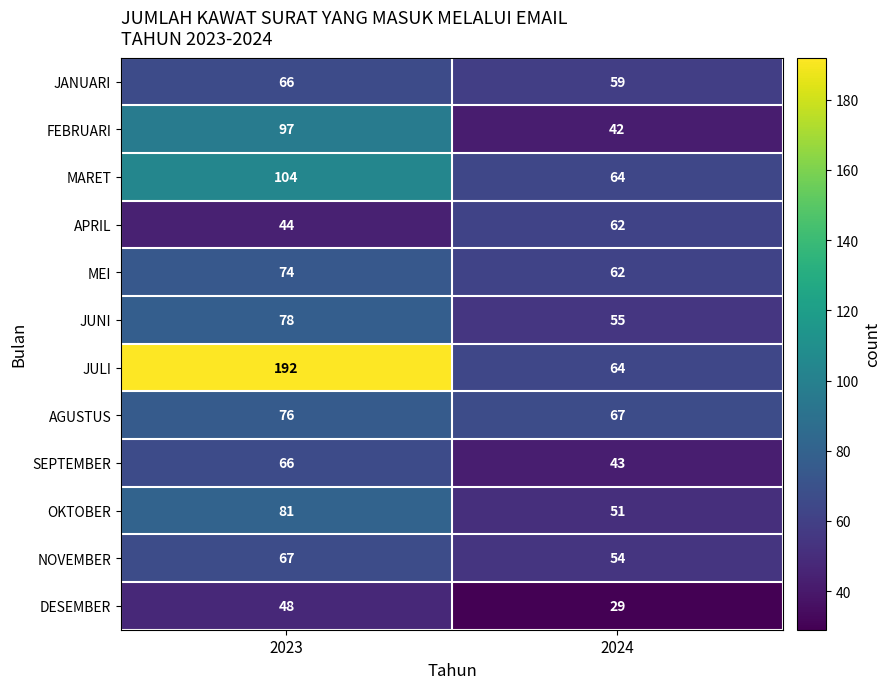

Between 2023 and 2024, which series saw the biggest shift?

JULI